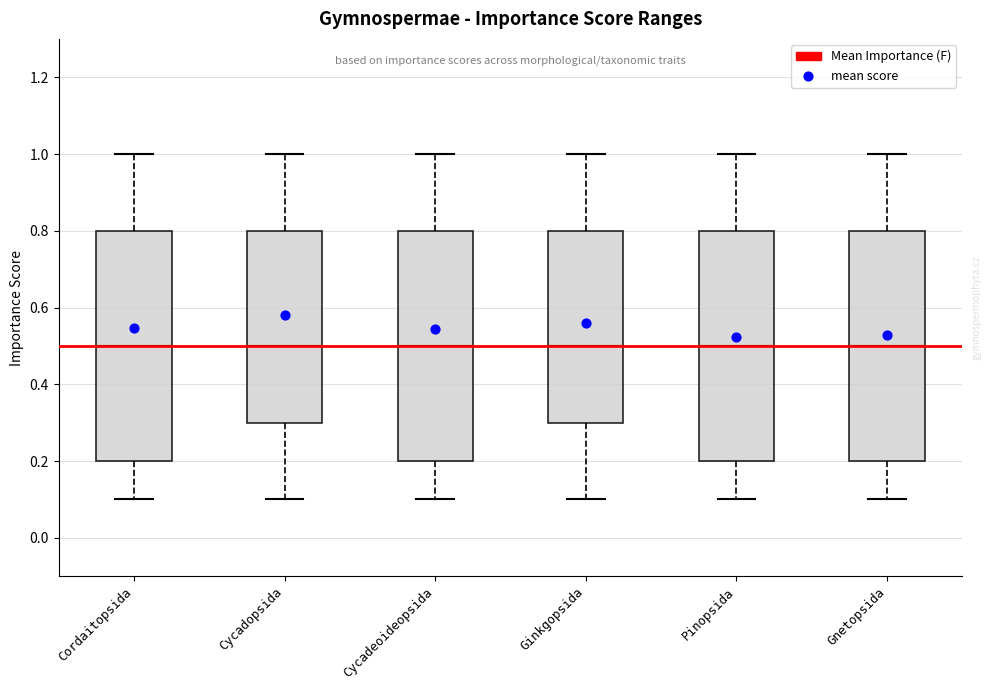

Where does the lower whisker of the box for Ginkgopsida end on the y-axis? The values are not printed on the chart, so give them approximately, as read against the axis.

0.1